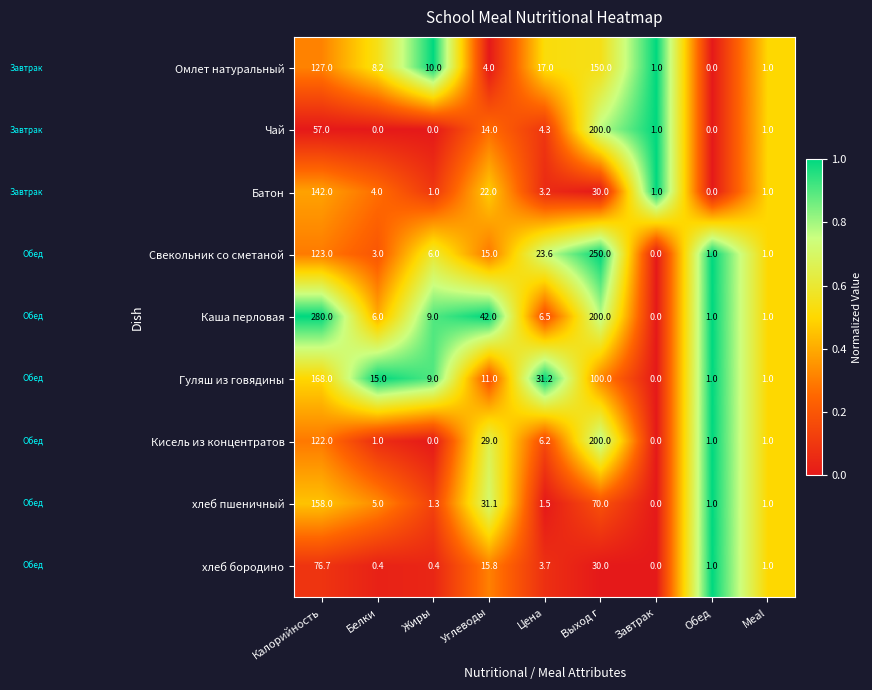

How many data points does each series have?

9